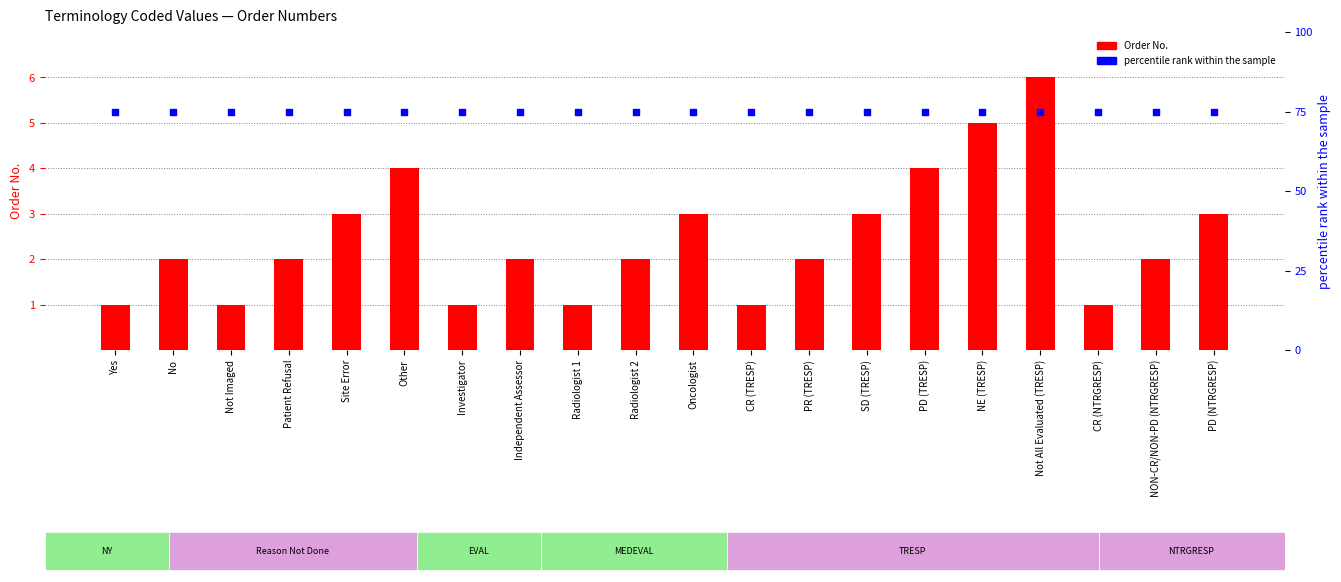

At which category is the sum across all series the highest?

Not All Evaluated (TRESP)